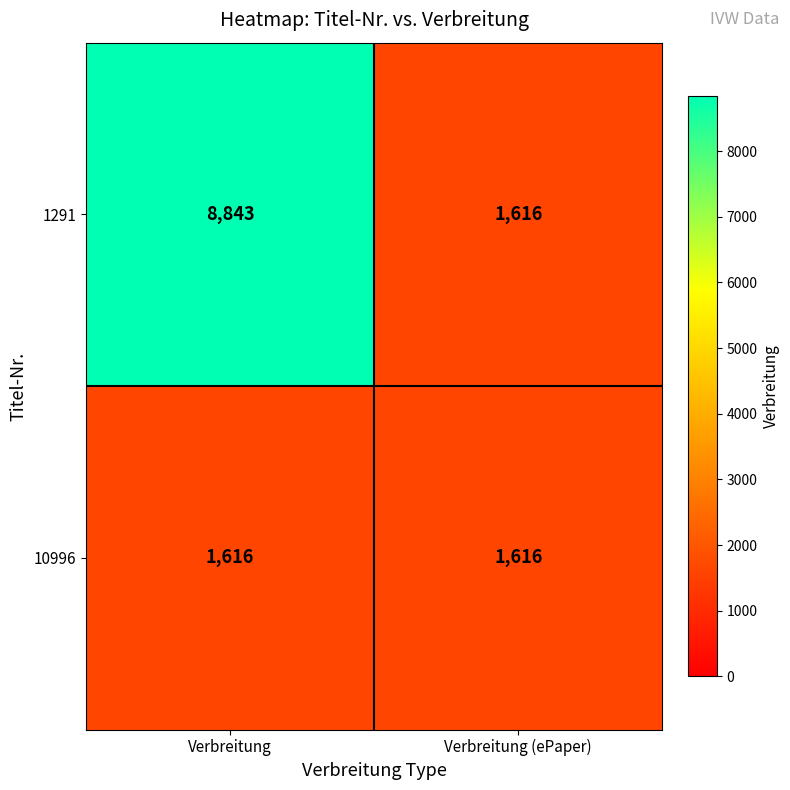

What is the sum of all 10996 values?

3232